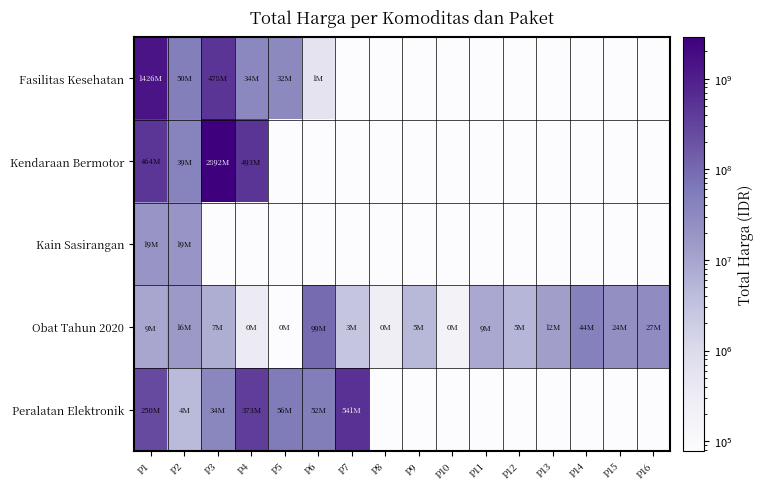

Reading left to right, transcribe all the data shown in this chart.

Fasilitas Kesehatan: P1=1425867900	P2=49730040	P3=477600000	P4=34000000	P5=32441200	P6=577875	P7=1	P8=1	P9=1	P10=1	P11=1	P12=1	P13=1	P14=1	P15=1	P16=1
Kendaraan Bermotor: P1=464002100	P2=39440000	P3=2892122000	P4=493000000	P5=1	P6=1	P7=1	P8=1	P9=1	P10=1	P11=1	P12=1	P13=1	P14=1	P15=1	P16=1
Kain Sasirangan: P1=19175000	P2=18900000	P3=1	P4=1	P5=1	P6=1	P7=1	P8=1	P9=1	P10=1	P11=1	P12=1	P13=1	P14=1	P15=1	P16=1
Obat Tahun 2020: P1=9180000	P2=15513960	P3=7401240	P4=333600	P5=78000	P6=98772570	P7=2772000	P8=265000	P9=4672200	P10=182000	P11=8742500	P12=5129000	P13=12453900	P14=43859200	P15=23653000	P16=27412000
Peralatan Elektronik: P1=250350000	P2=4350000	P3=34292000	P4=373404000	P5=56152800	P6=51601000	P7=541071000	P8=1	P9=1	P10=1	P11=1	P12=1	P13=1	P14=1	P15=1	P16=1